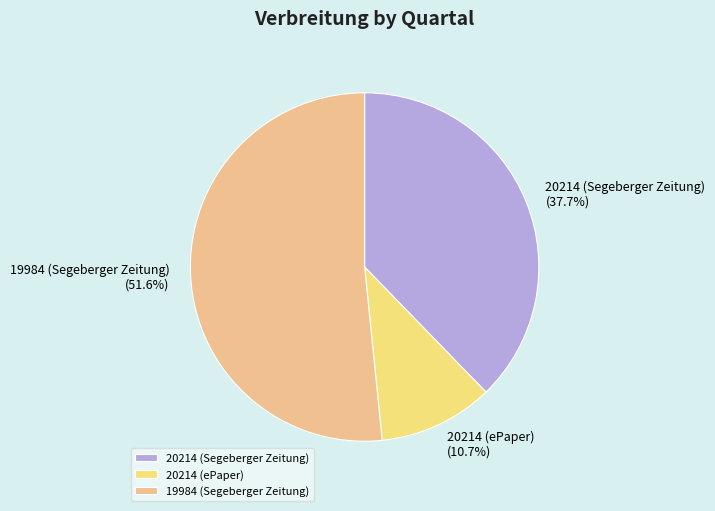

Between 19984 (Segeberger Zeitung) and 20214 (ePaper), which is larger?

19984 (Segeberger Zeitung)